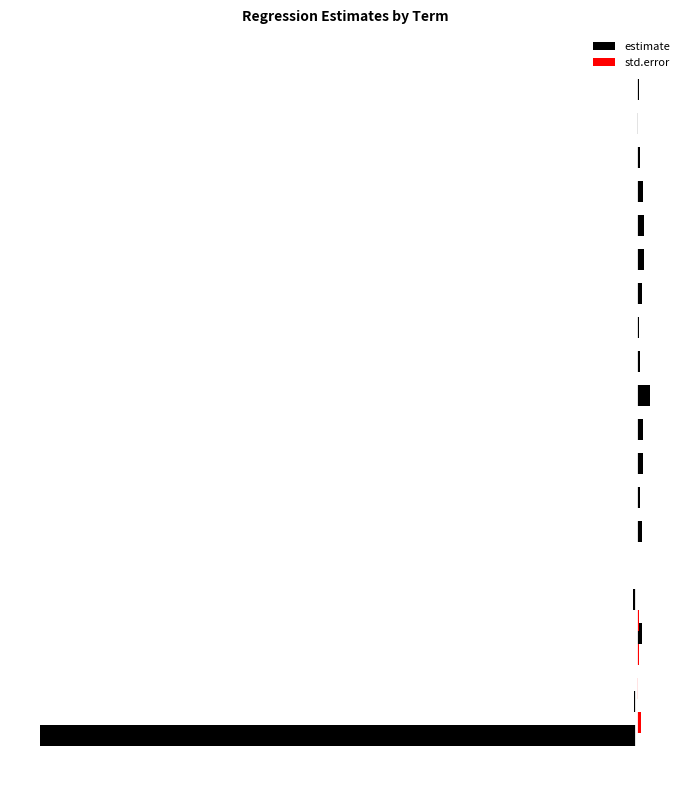

How many values in the estimate series exceed 0?

17